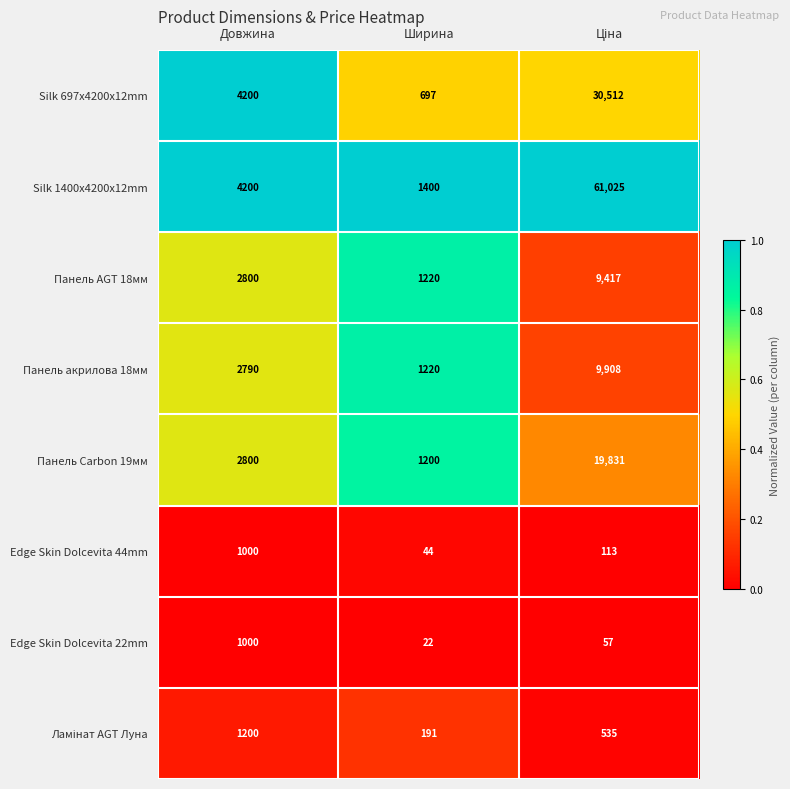

Which category has the lowest value across all series?

Ширина